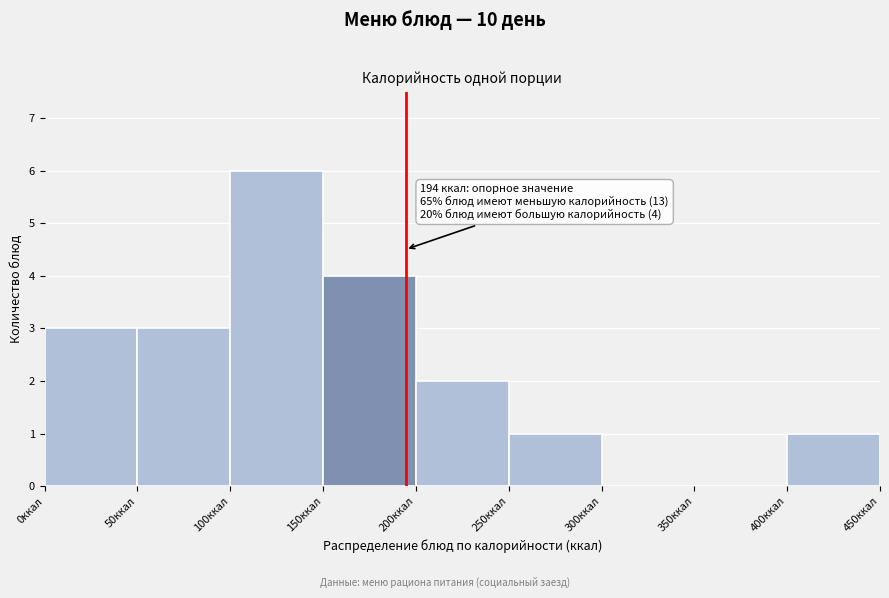

Over which range of the x-axis is the bar tallest?

100 to 150